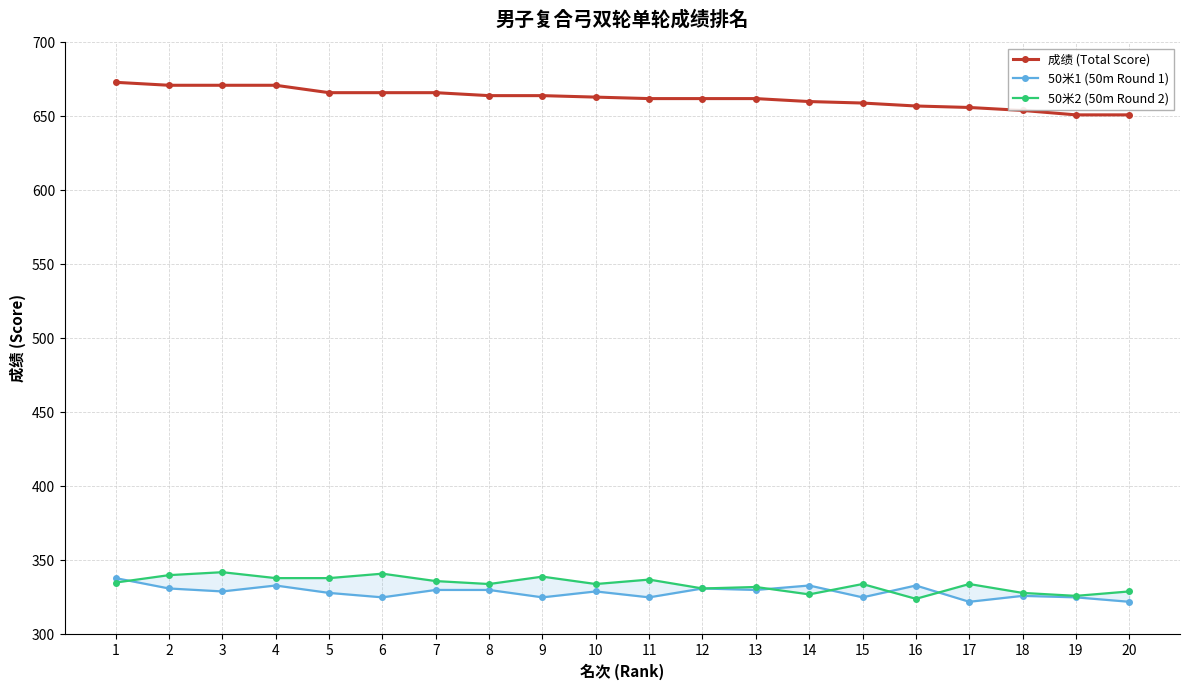

True or false: 50米1 (50m Round 1) and 成绩 (Total Score) cross at least once.

False